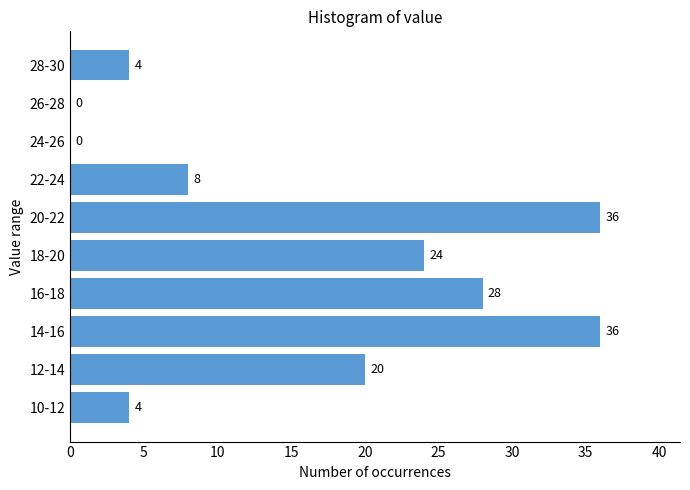

Reading bottom to top, list all the values displayed in this chart.

10-12=4	12-14=20	14-16=36	16-18=28	18-20=24	20-22=36	22-24=8	24-26=0	26-28=0	28-30=4